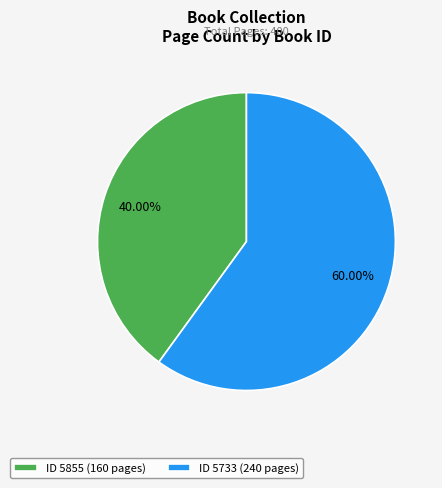

Approximately how many times larger is the value at ID 5855 (160 pages) compared to ID 5733 (240 pages)?

0.7